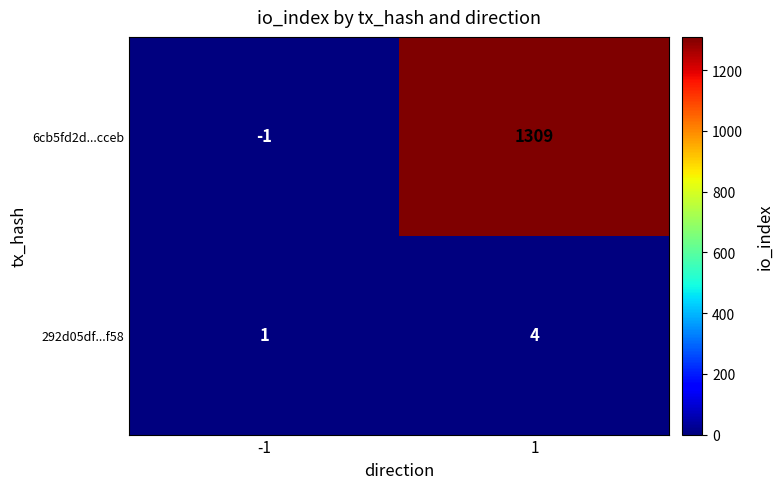

Which category has the lowest value across all series?

-1